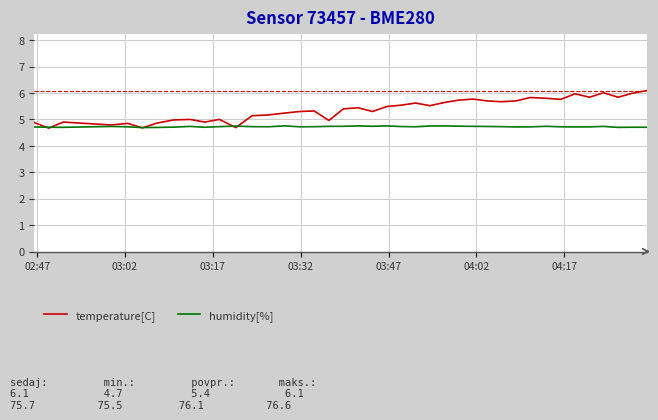

Which series has the largest total across all categories?

temperature[C]